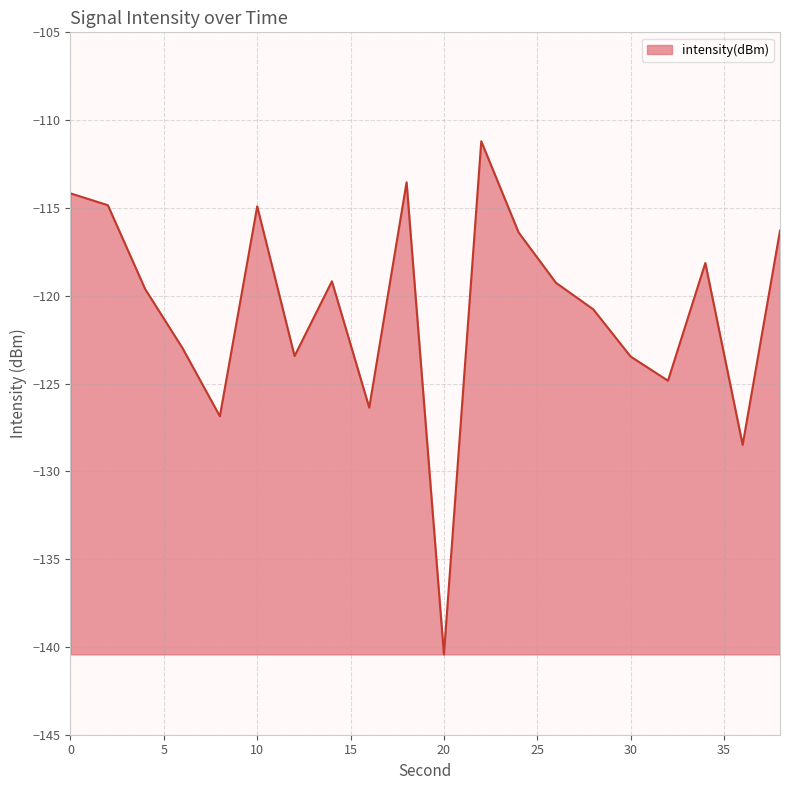

How many distinct data groups are displayed?

1